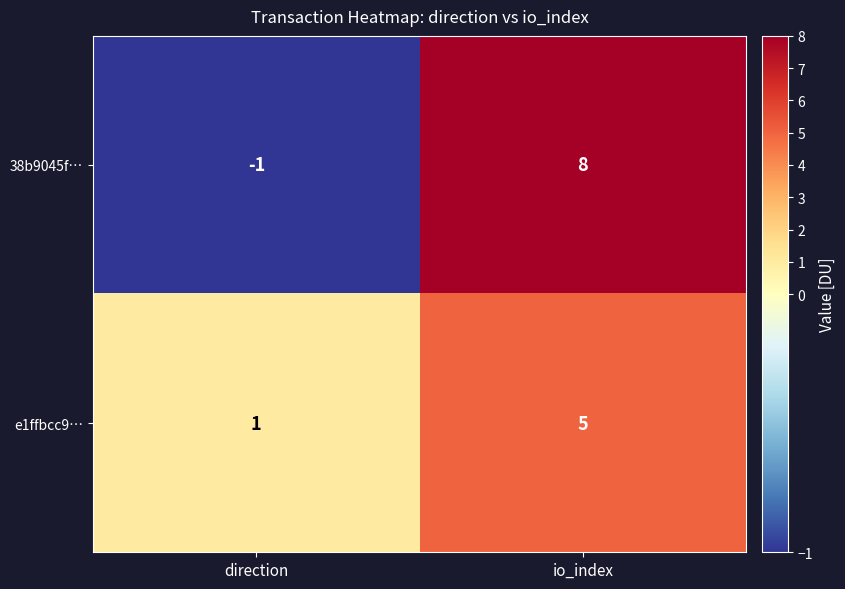

What is the difference between the maximum and minimum values in the 38b9045f… series?

9